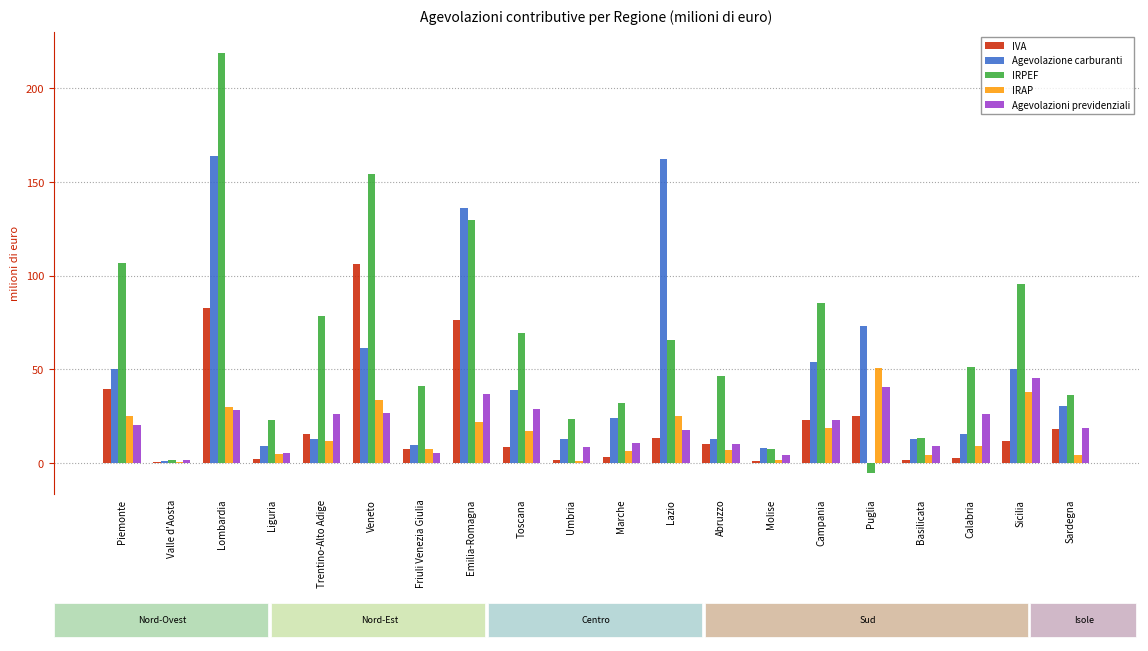

The Agevolazione carburanti series shows 34.3 at Campania. True or false?

False